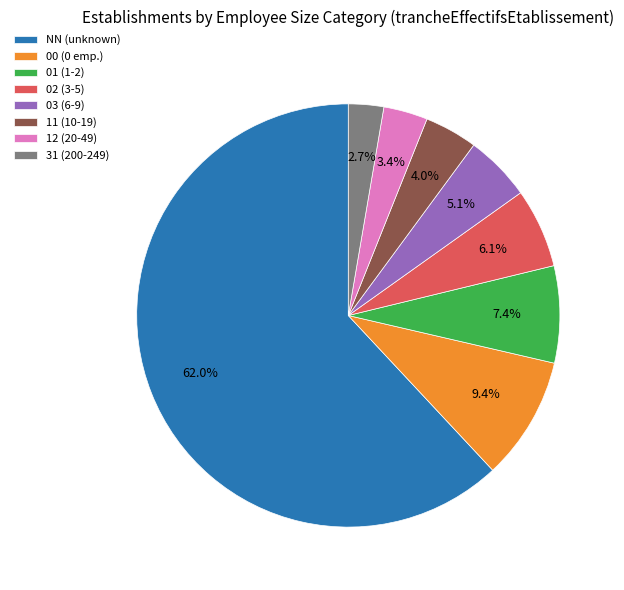

Rank the categories by value from highest to lowest.

NN, 00, 01, 02, 03, 11, 12, 31